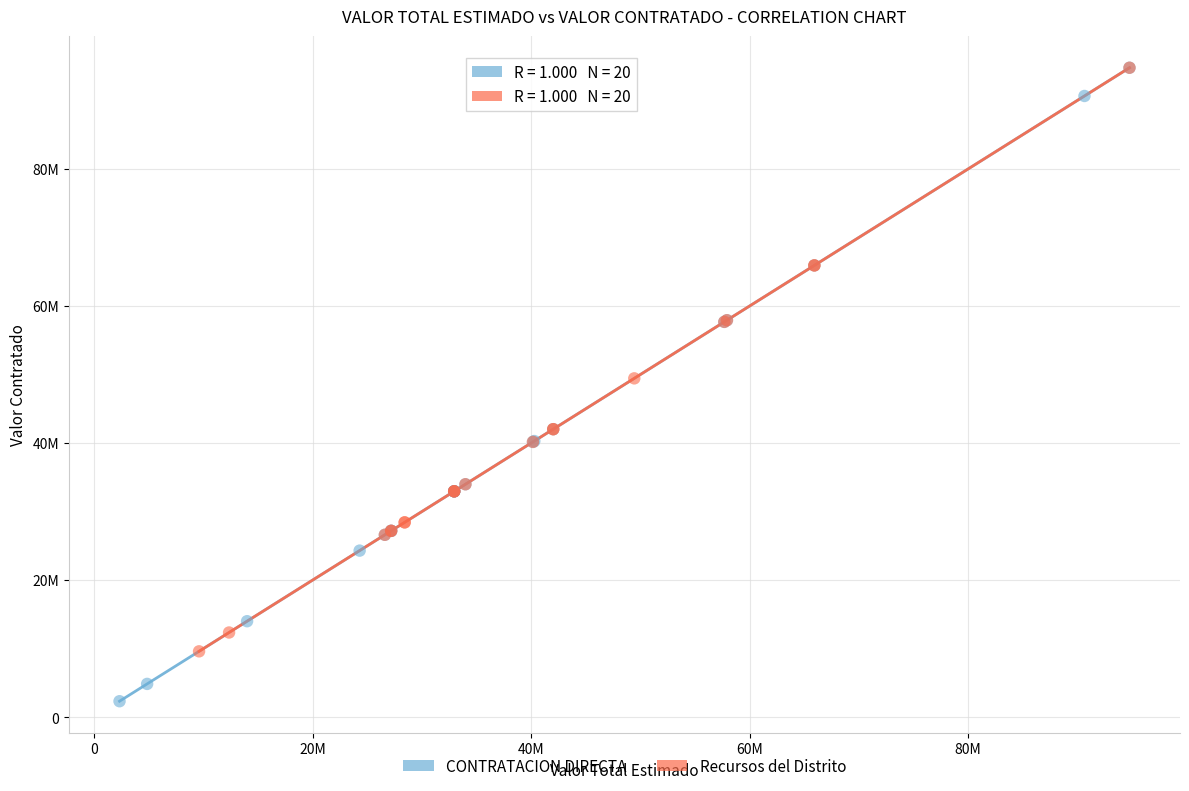

What are all the series names shown in the legend?

CONTRATACION DIRECTA, Recursos del Distrito